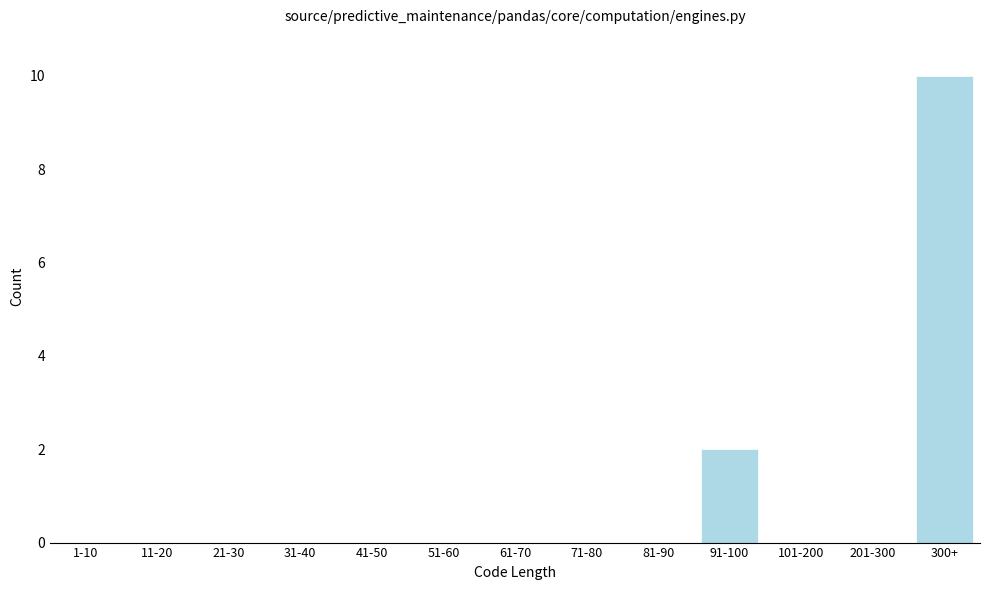

Reading right to left, extract all data points from this chart.

300+=10	201-300=0	101-200=0	91-100=2	81-90=0	71-80=0	61-70=0	51-60=0	41-50=0	31-40=0	21-30=0	11-20=0	1-10=0